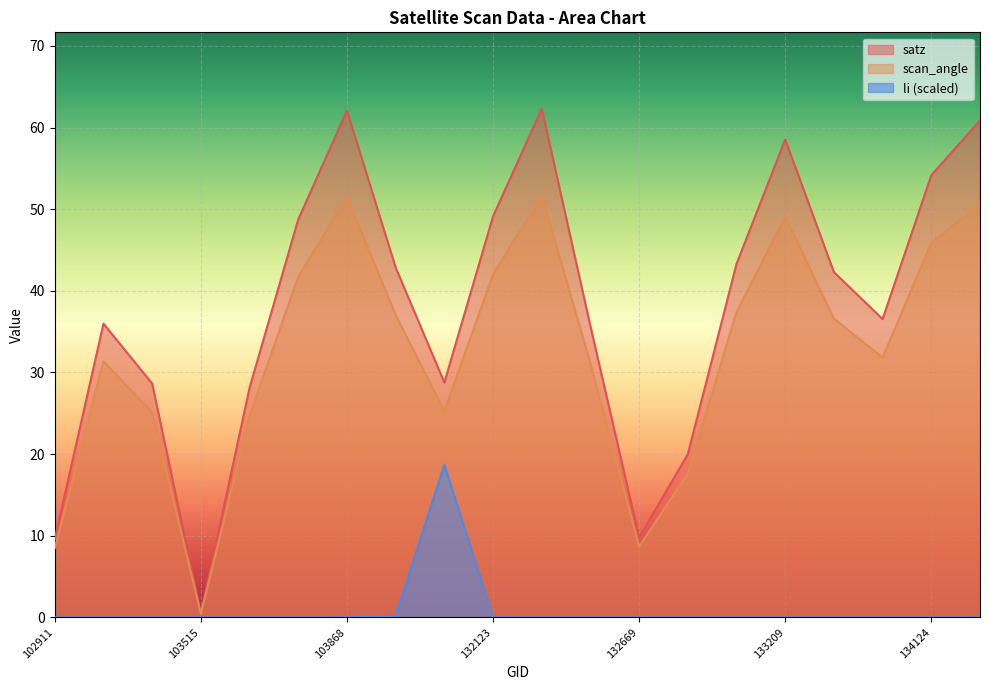

True or false: li has a value of 0.0 at 133404.

True